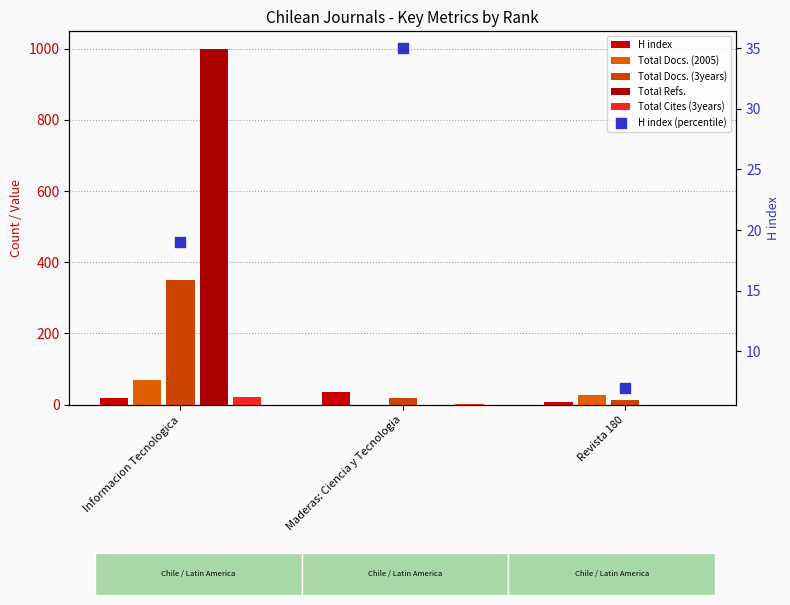

Which series reaches the maximum Y coordinate?

Total Refs.